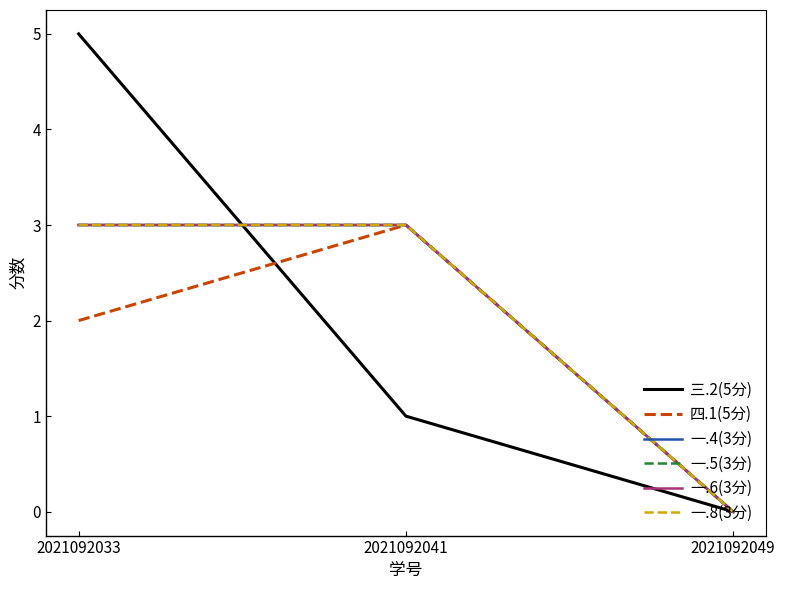

How many lines are shown in the chart?

6